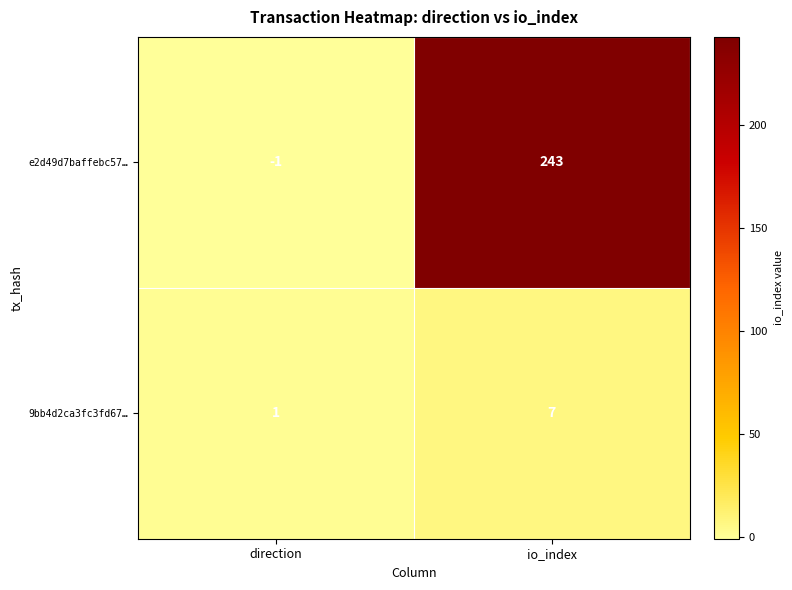

How many positive values does the e2d49d7baffebc57… series have?

1